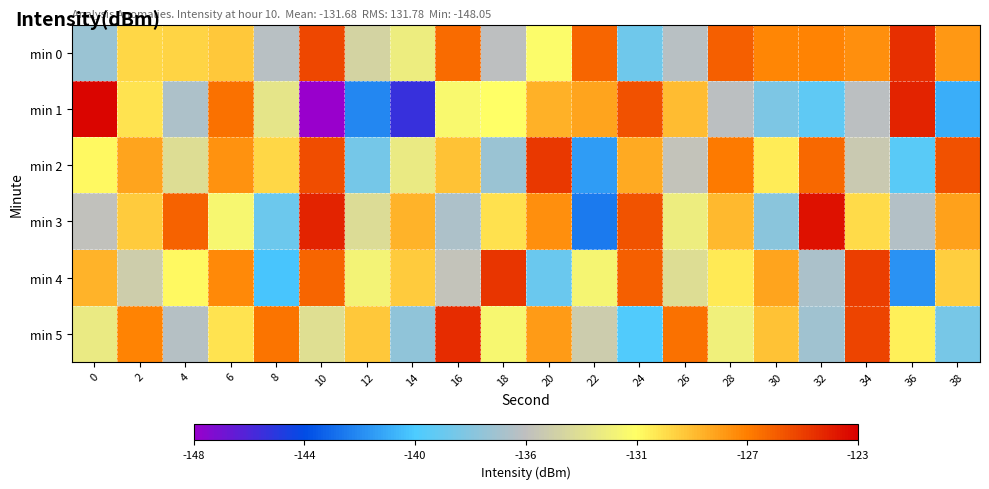

Rank the series at 0 from lowest to highest value.

min 0, min 3, min 5, min 2, min 4, min 1